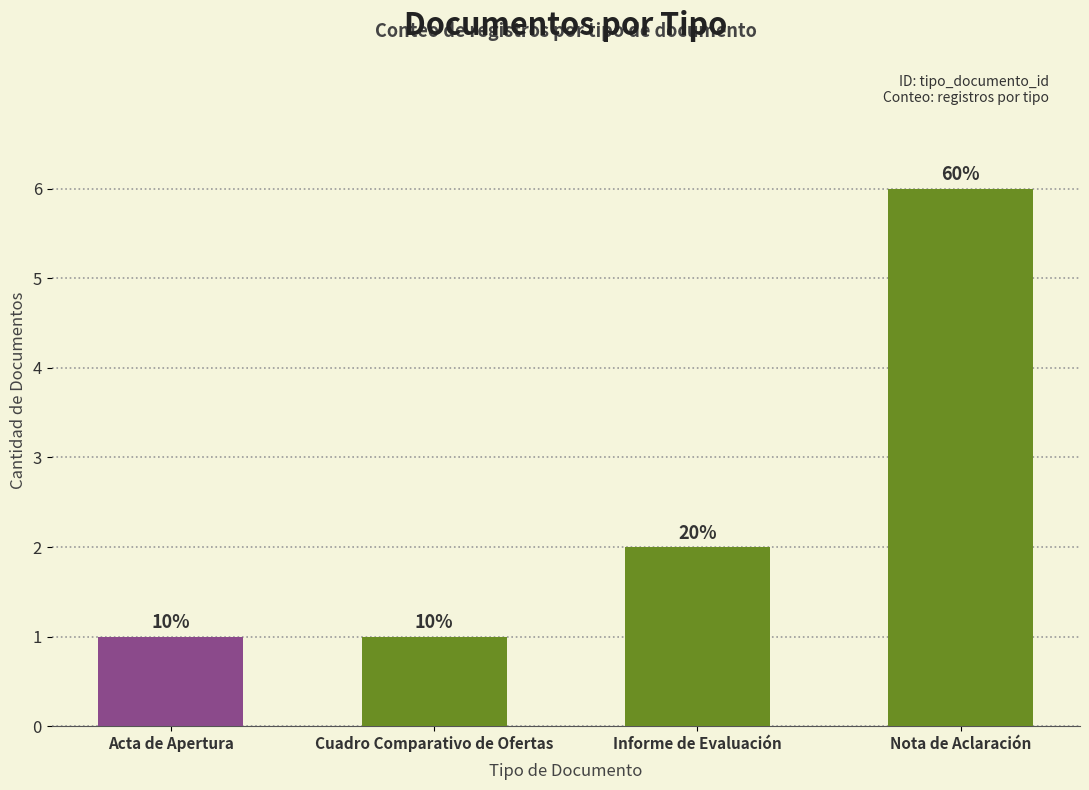

Rank the categories by value from lowest to highest.

Acta de Apertura, Cuadro Comparativo de Ofertas, Informe de Evaluación, Nota de Aclaración